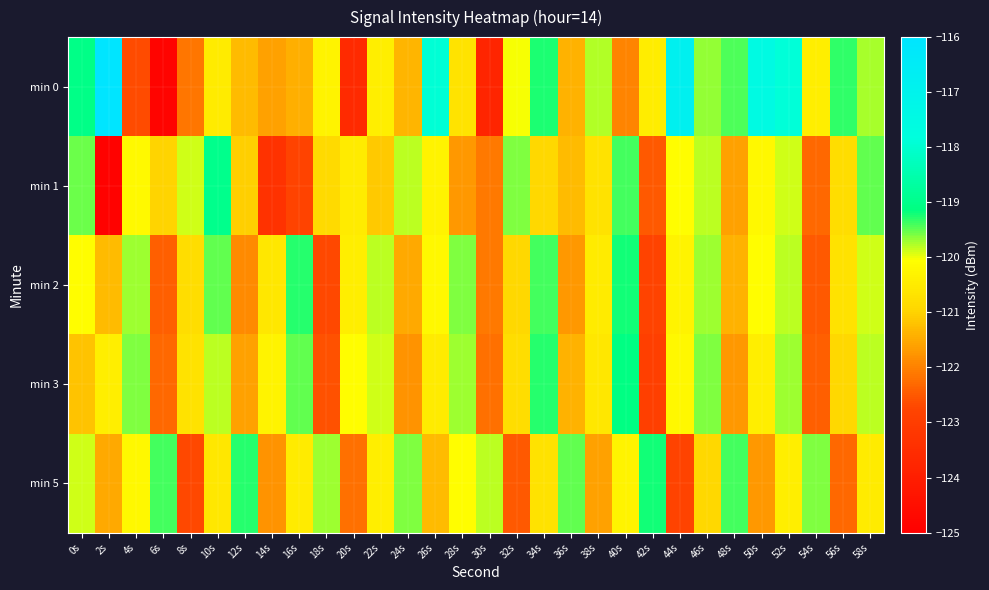

What is the total value across all series at 26s?

-600.2